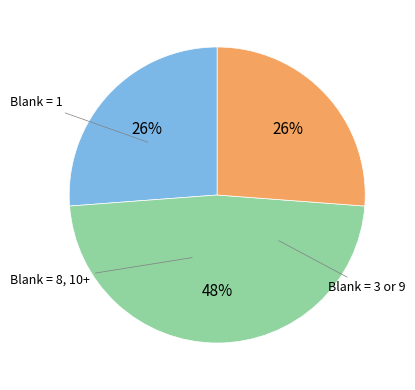

Is there any slice that represents more than half of the pie?

No